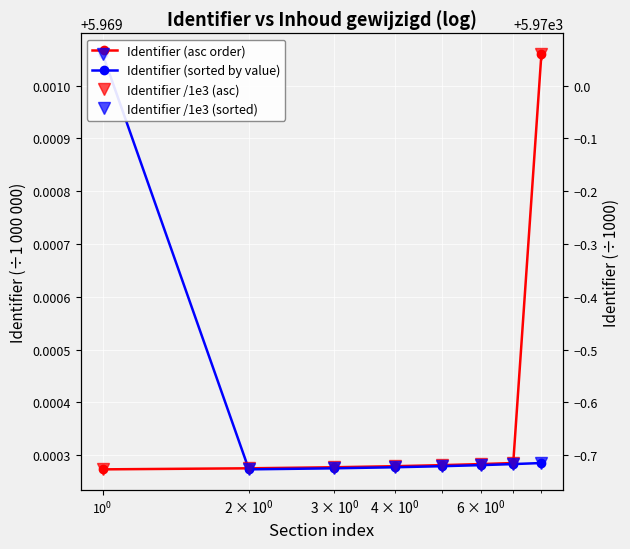

List the series in order of their peak value, lowest first.

Identifier (asc order), Identifier (sorted by value), Identifier /1e3 (asc), Identifier /1e3 (sorted)